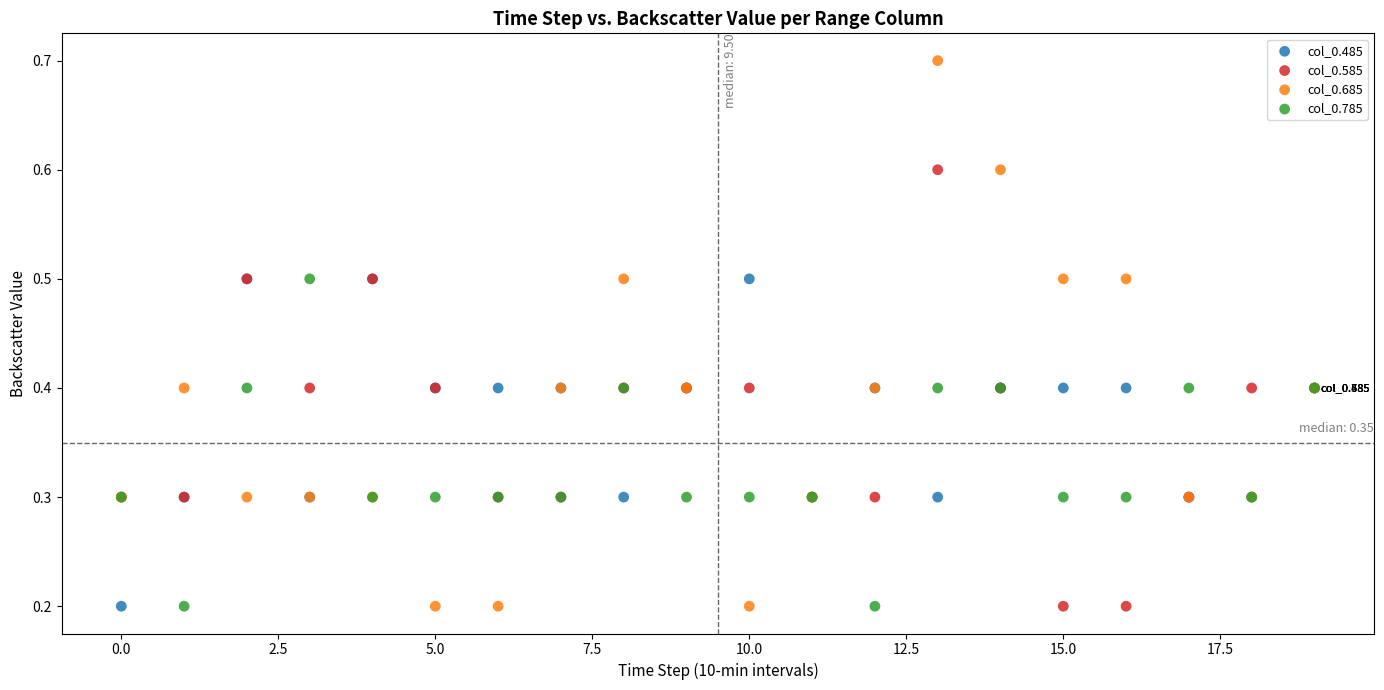

What are all the series names shown in the legend?

col_0.485, col_0.585, col_0.685, col_0.785